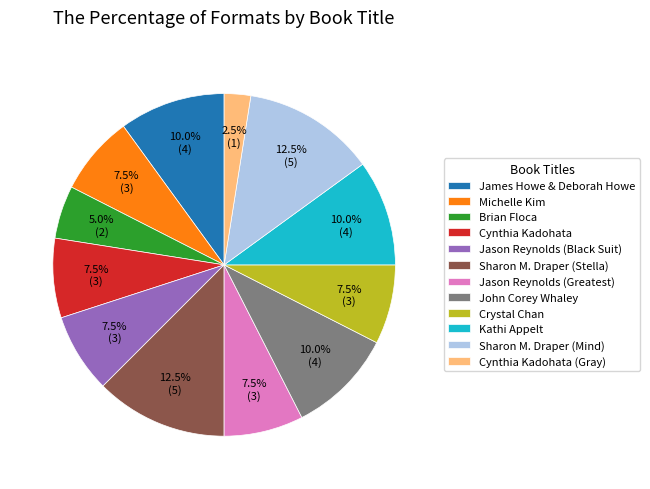

How many segments does this pie chart have?

12